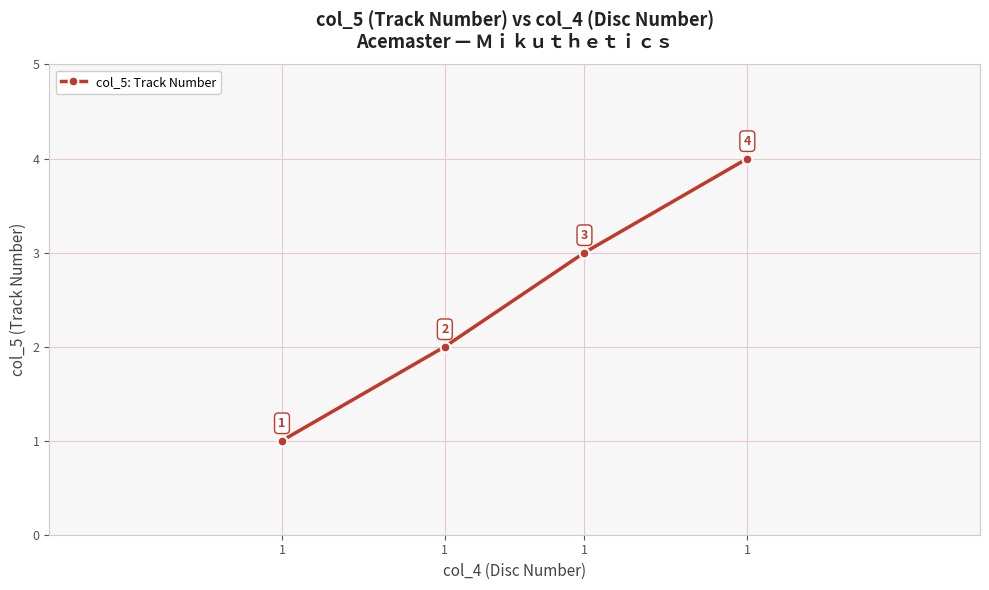

What is the sum of the values at 1 and 1?

7